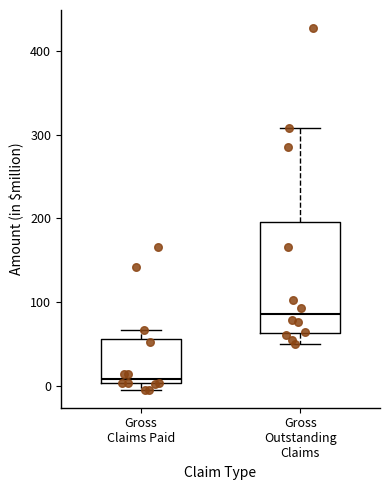

Which box has the highest median line?

Gross Outstanding Claims